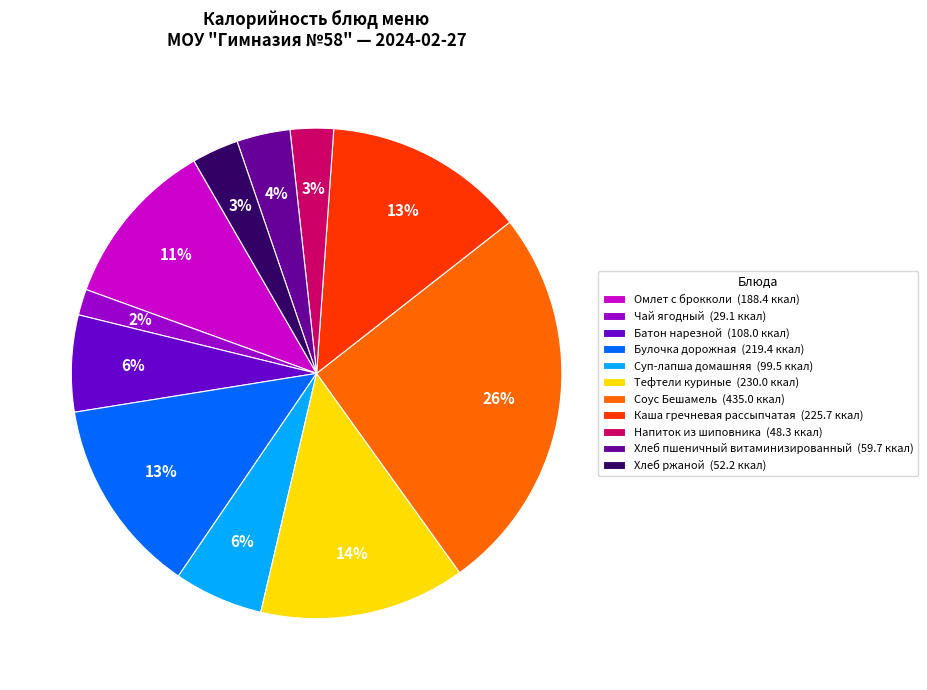

Is Хлеб ржаной the majority of the pie?

No